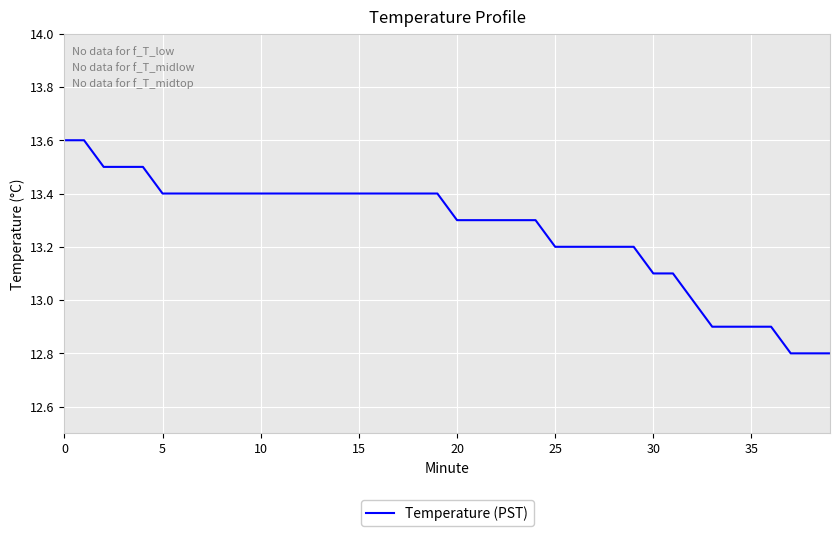

How many lines are shown in the chart?

1